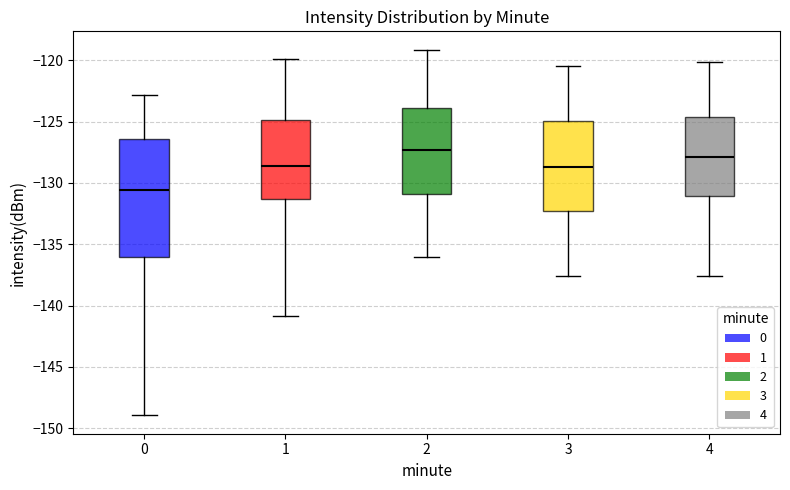

Where does the median line of the box at x = 4 sit on the y-axis? The values are not printed on the chart, so give them approximately, as read against the axis.

-128.0